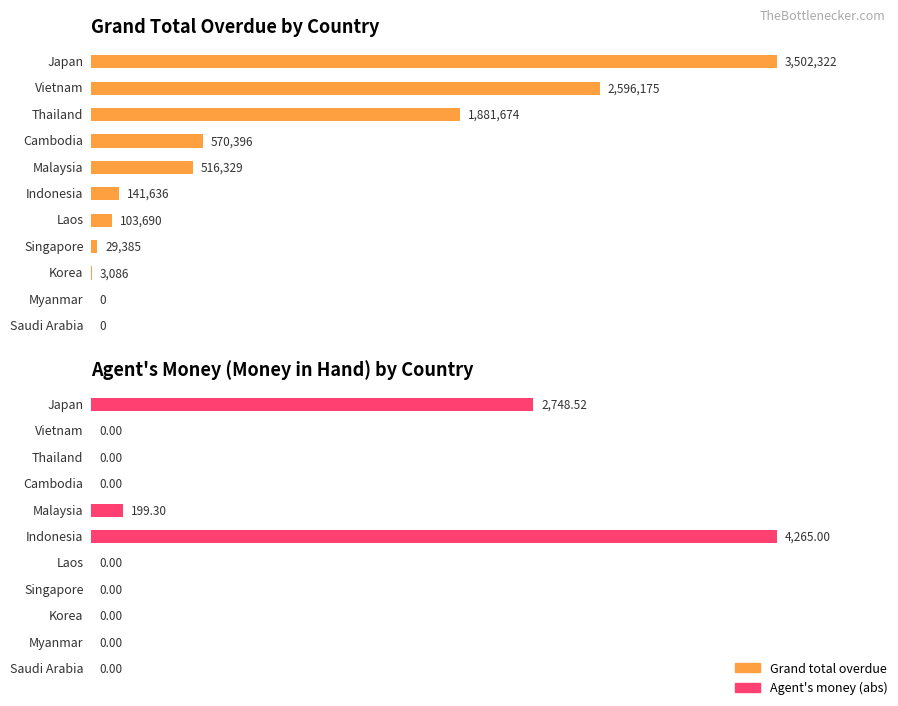

What is the approximate value of Grand total overdue at Laos?

103690.0